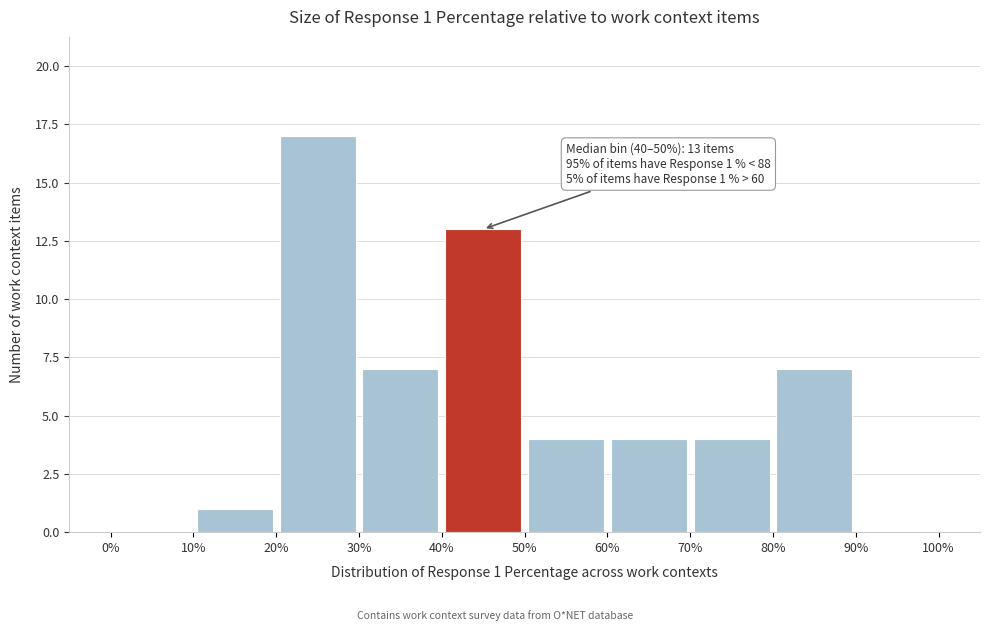

Which range on the x-axis has the tallest bar?

20% to 30%